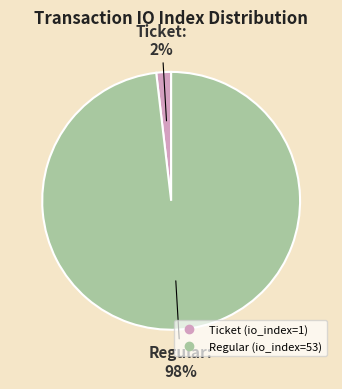

How many segments does this pie chart have?

2